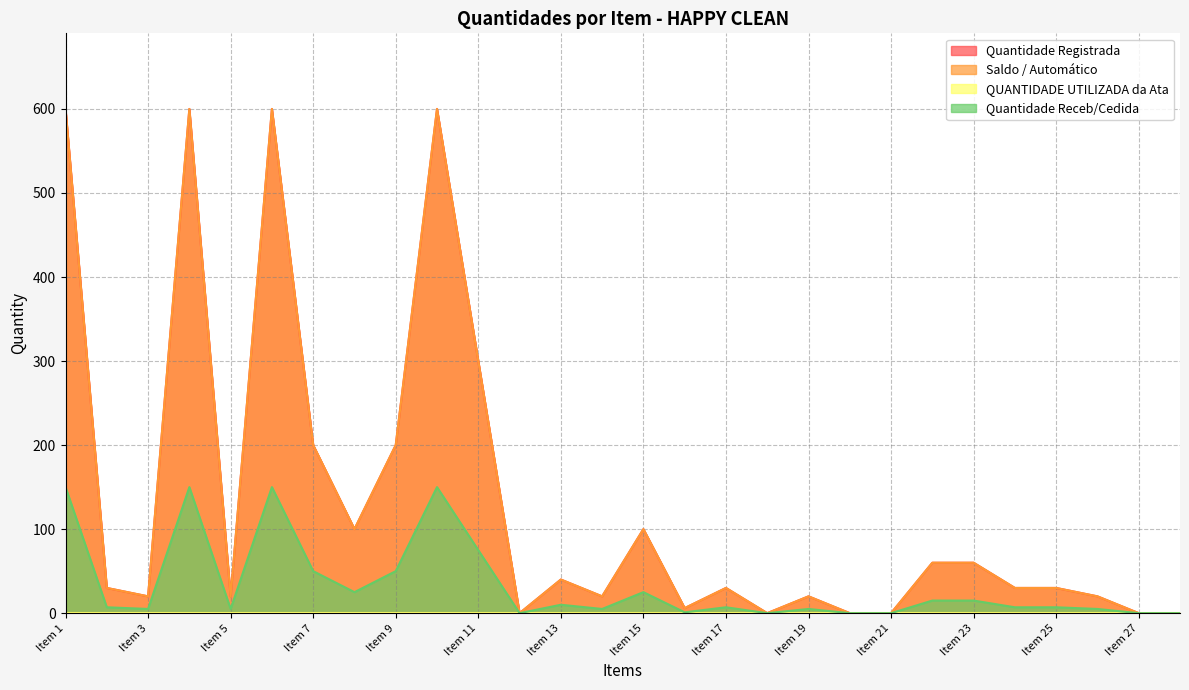

True or false: Quantidade Registrada and Quantidade Receb/Cedida cross at least once.

False